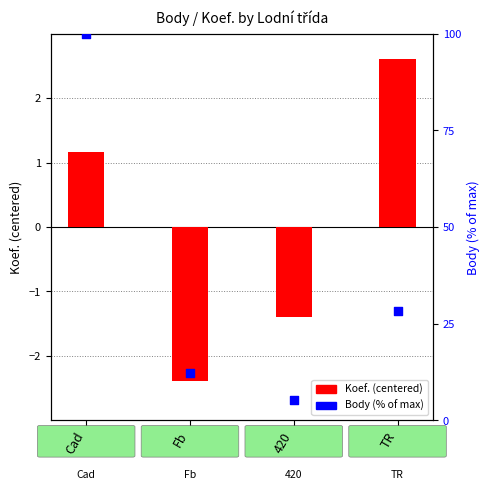

What is the total value across all series at Fb?

9.9